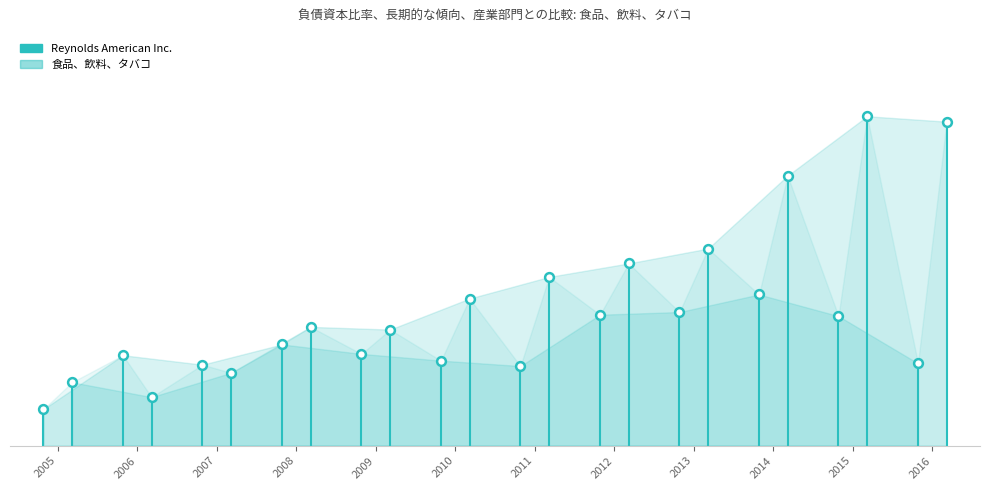

Which series has the largest Y range (max minus min)?

食品、飲料、タバコ